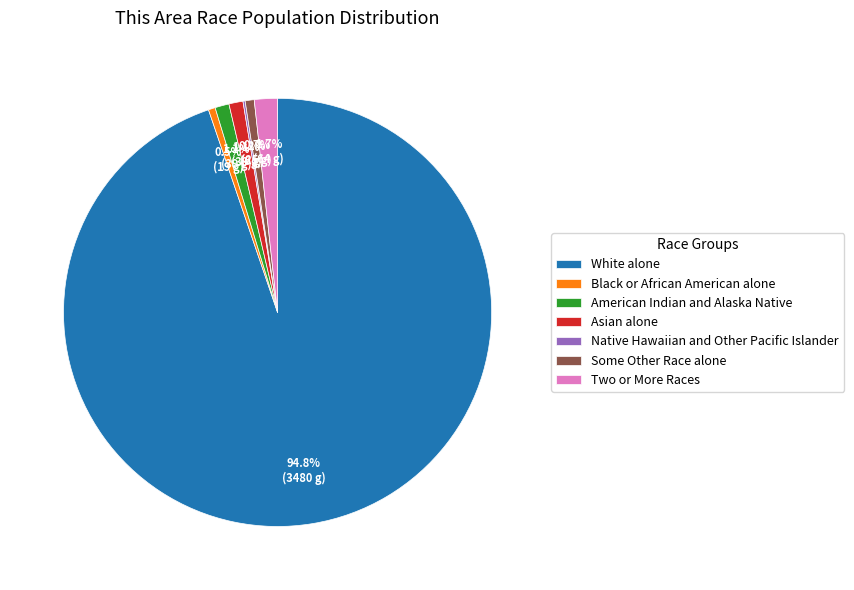

Which has a higher value, Asian alone or White alone?

White alone